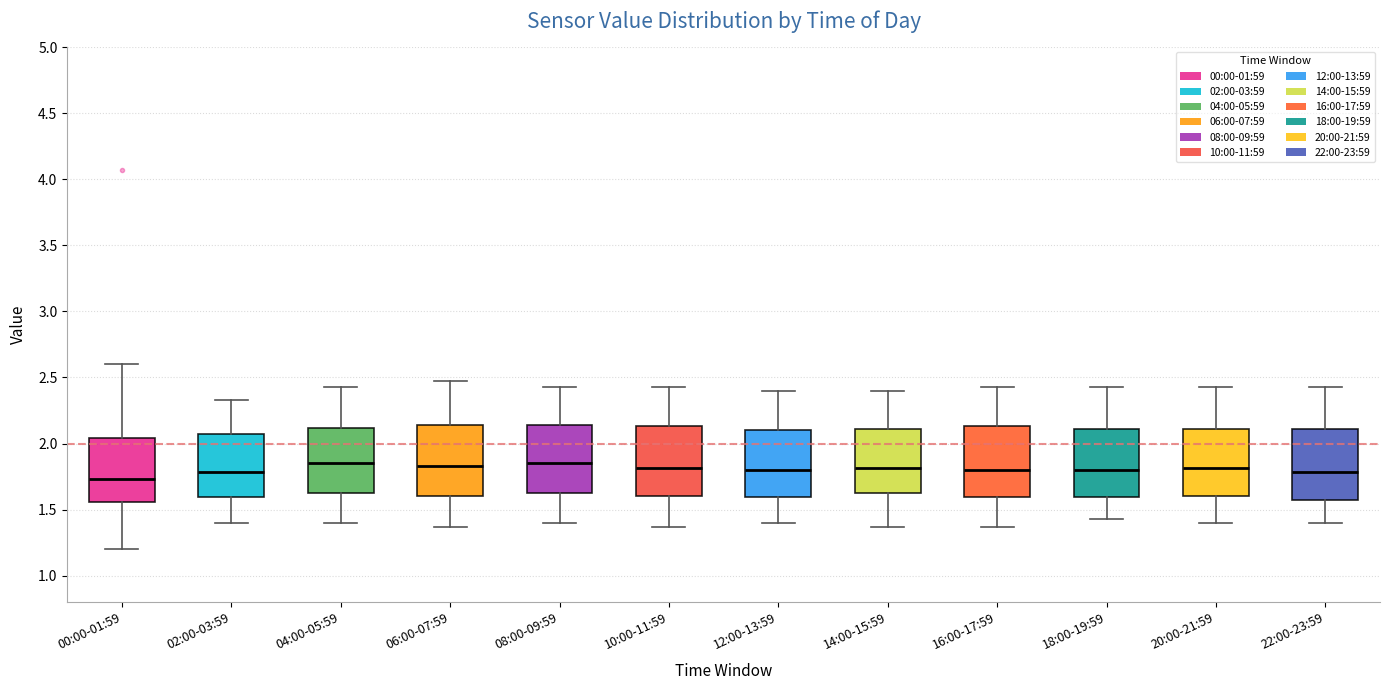

Which box has the lowest median line?

00:00-01:59